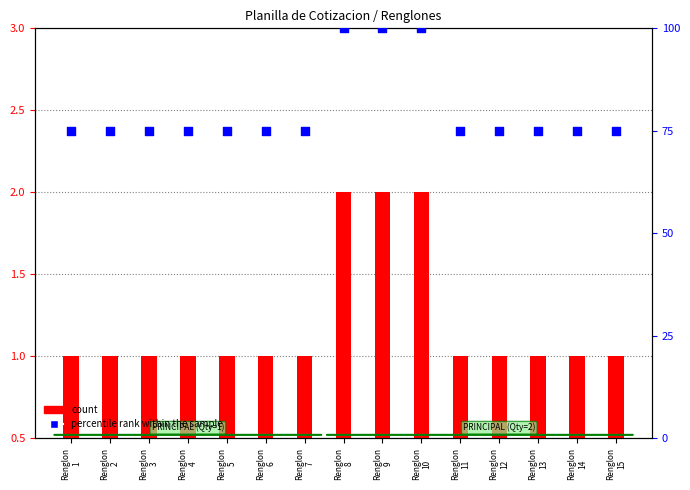

Which series contains the lowest Y value?

count